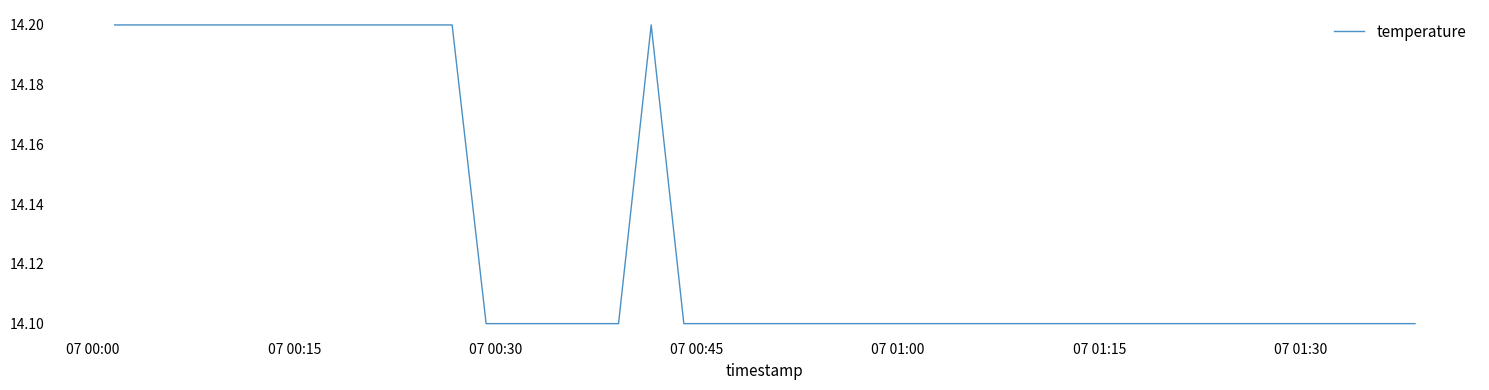

How many distinct data groups are displayed?

1